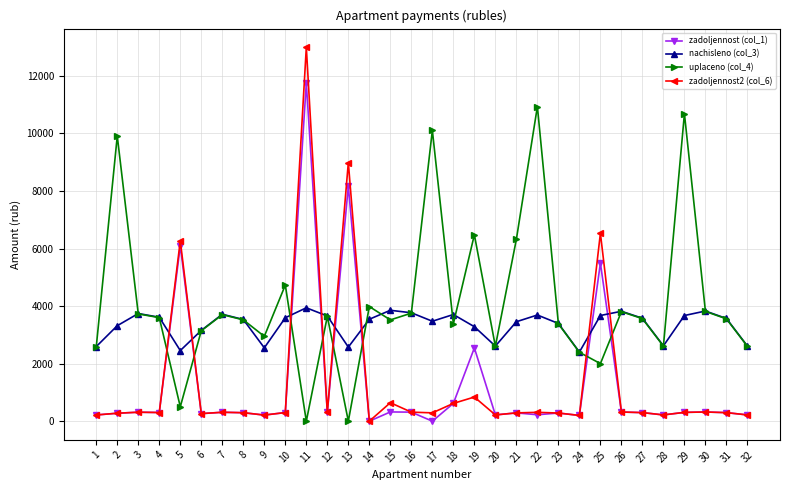

Which series has the largest range (max minus min)?

zadoljennost2 (col_6)